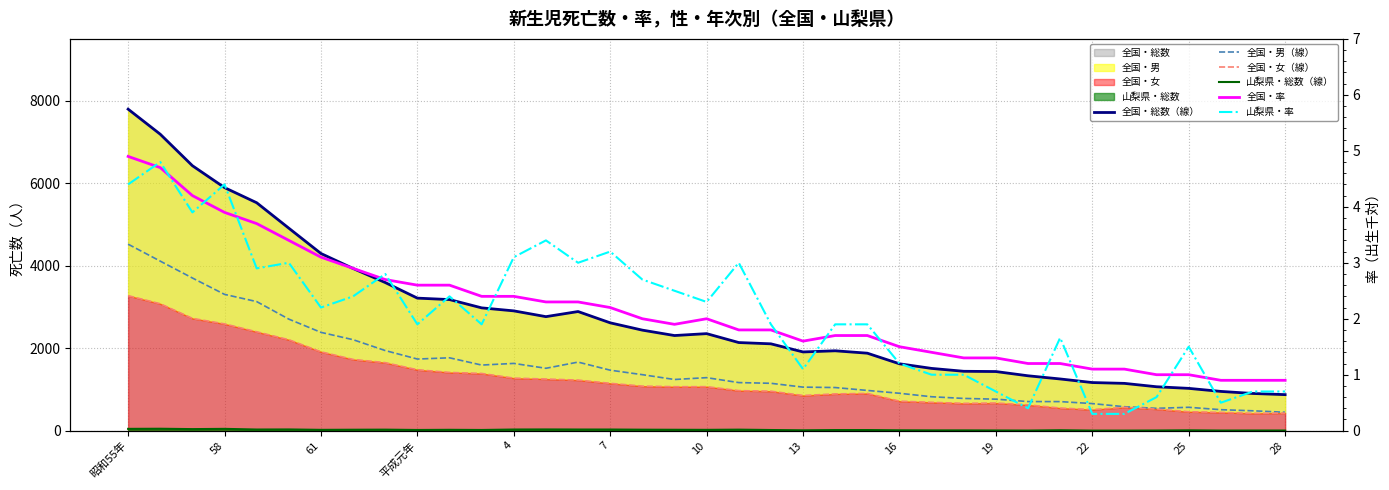

How many values in the 山梨県・総数（線） series exceed 17?

18